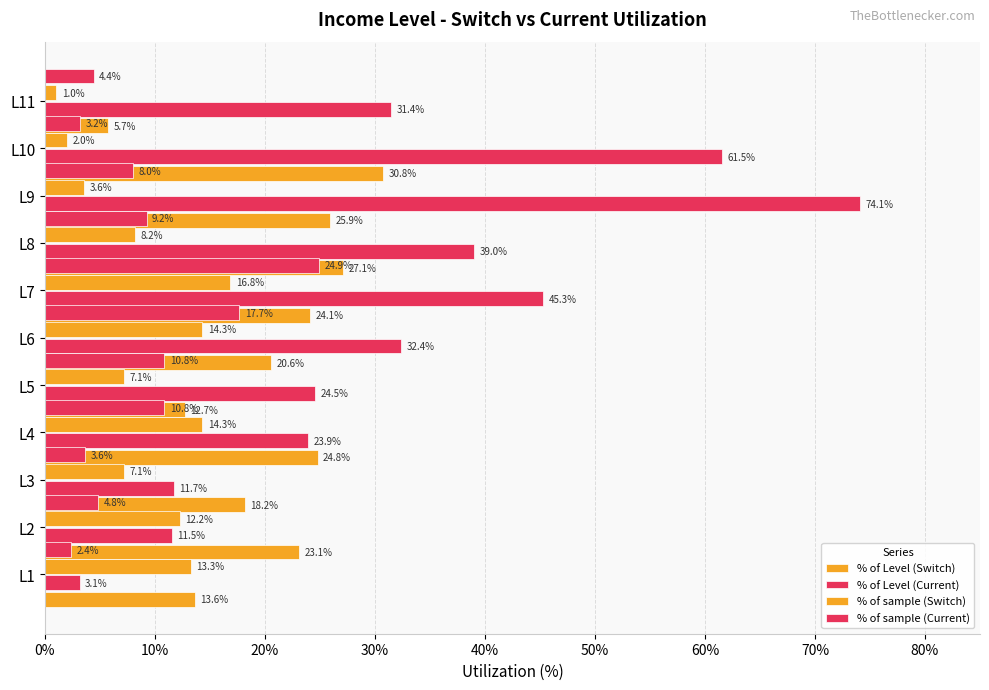

How many bars are there in each group?

4